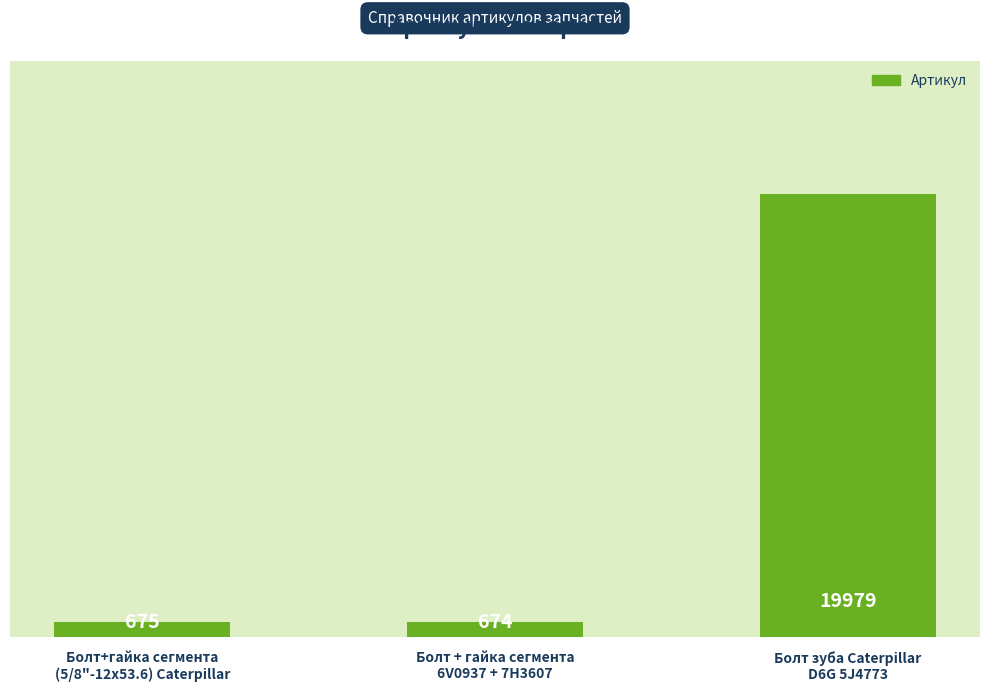

What is the change in value from Болт+гайка сегмента
(5/8"-12х53.6) Caterpillar to Болт зуба Caterpillar
D6G 5J4773?

+19304